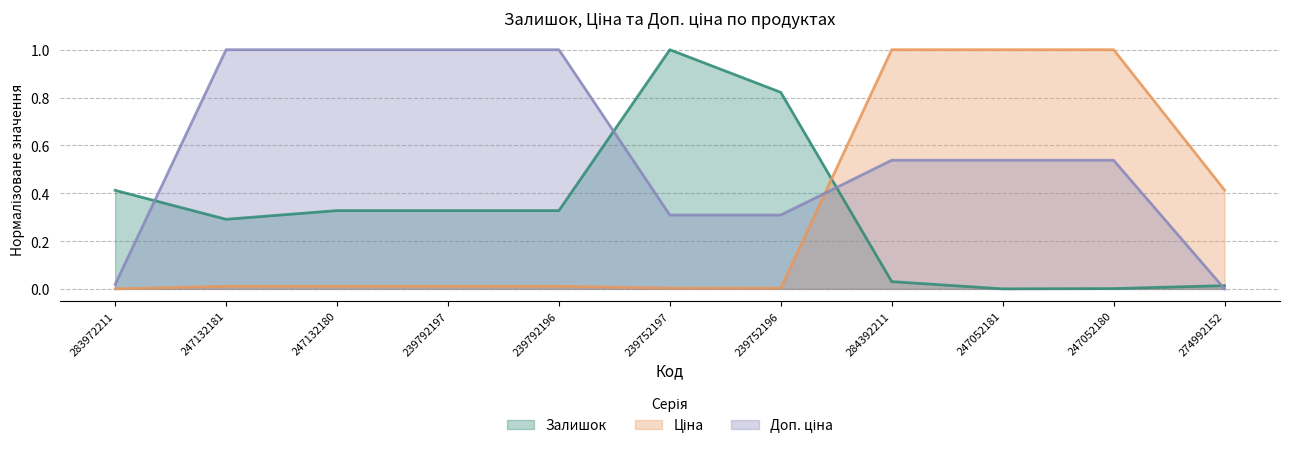

What is the spread (max minus min) of values at 239792196?

1.0